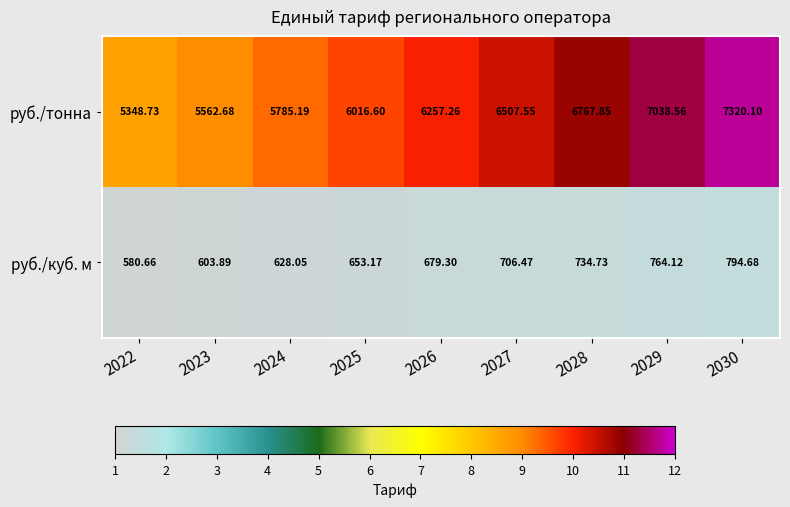

Is the value of руб./куб. м at 2027 greater than the value of руб./тонна at 2025?

No